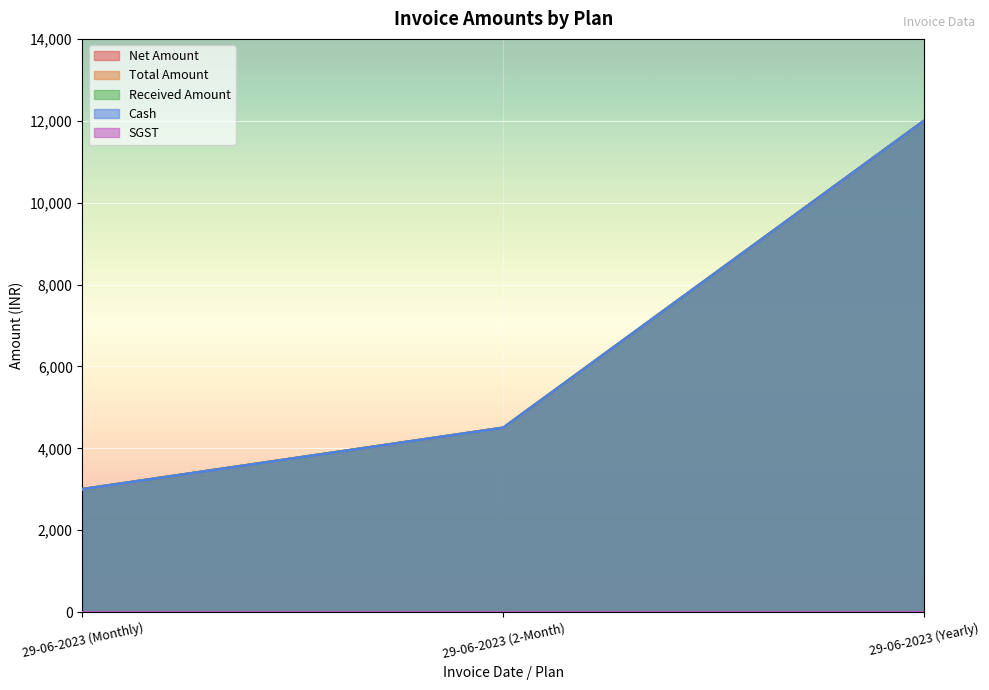

Which category has the lowest value in the Cash series?

29-06-2023 (Monthly)